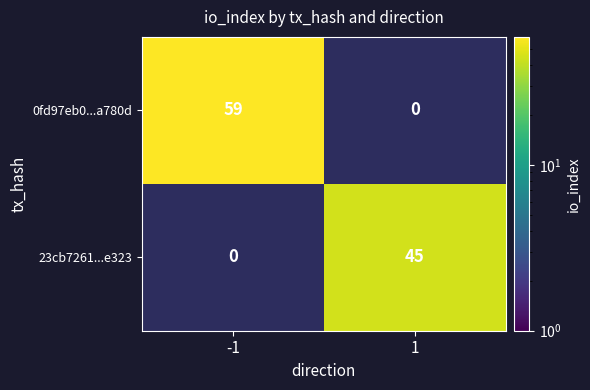

Is it true that 0fd97eb0...a780d equals 0 at 1?

True